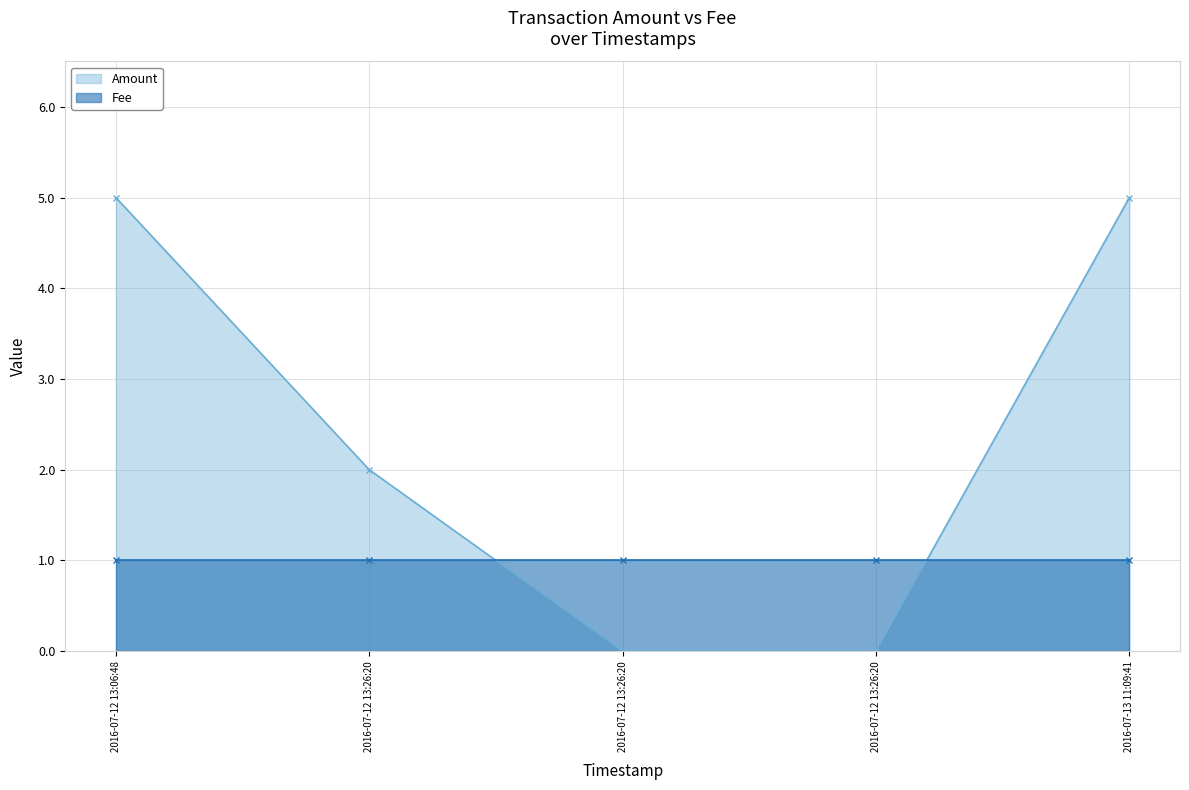

Where does the data first go above 2?

2016-07-12 13:06:48